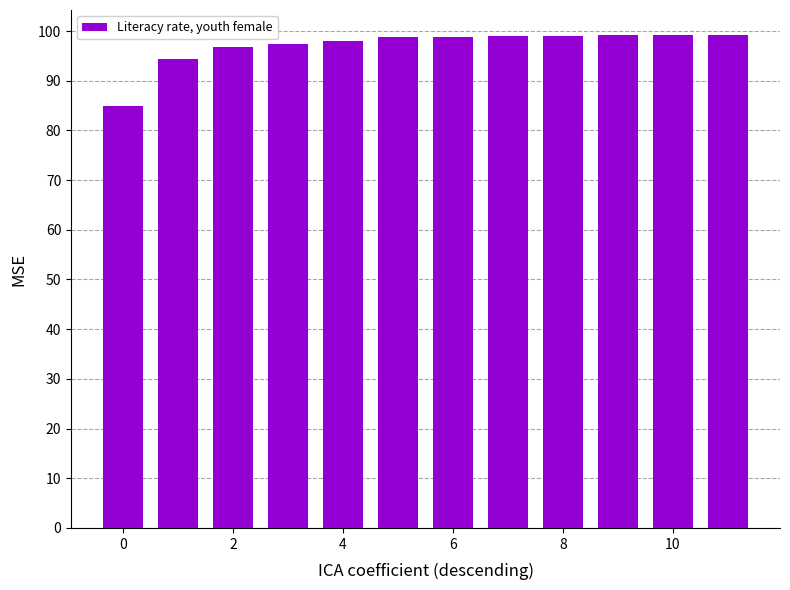

What is the difference between the maximum and minimum values?

14.3